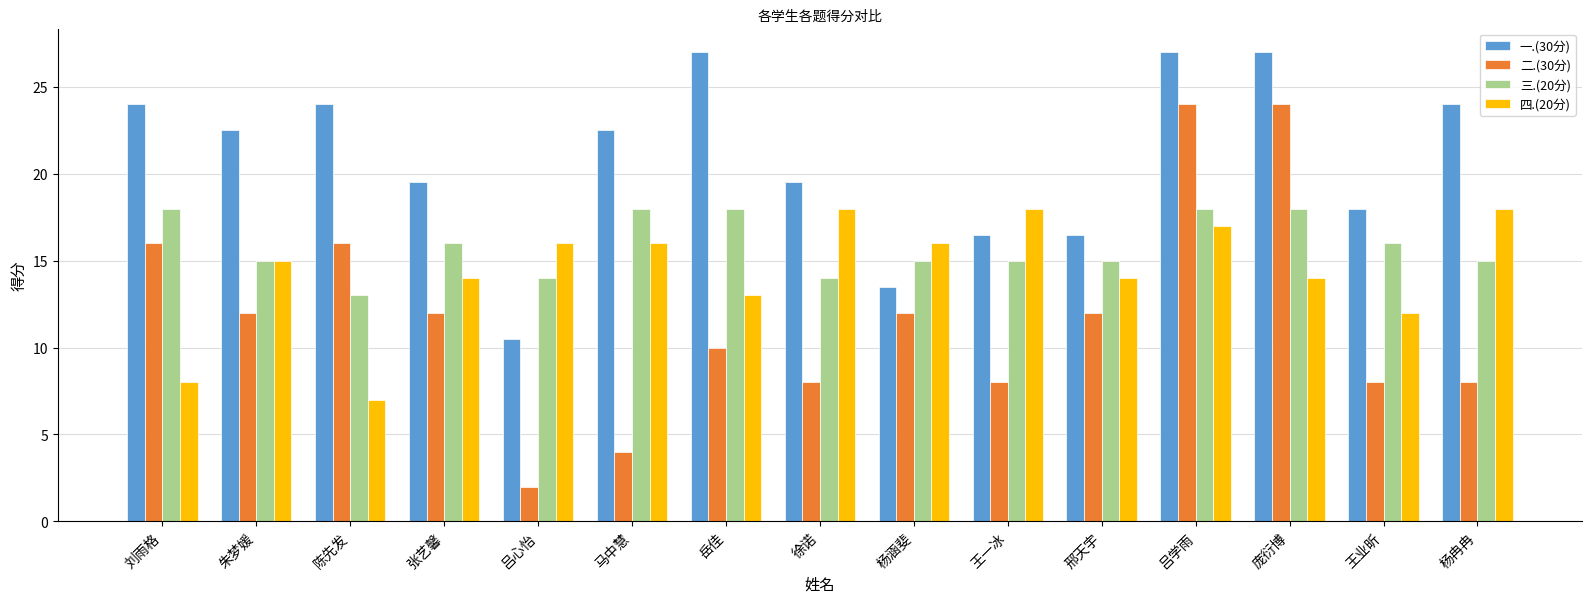

At which category is the sum across all series the highest?

吕学雨